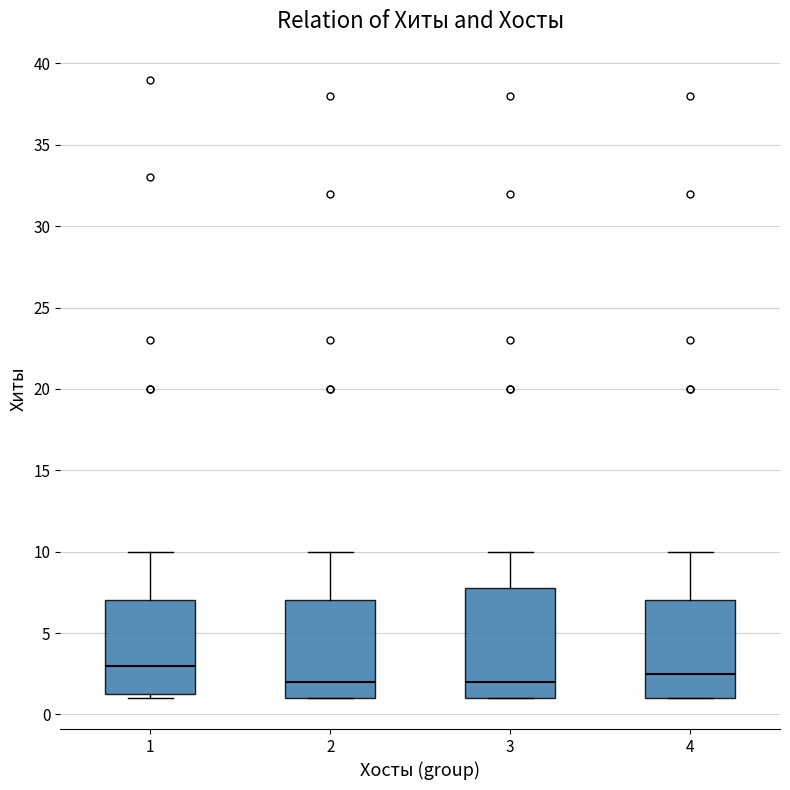

Where is the lower edge of the box at x = 4 on the y-axis? The values are not printed on the chart, so give them approximately, as read against the axis.

1.0